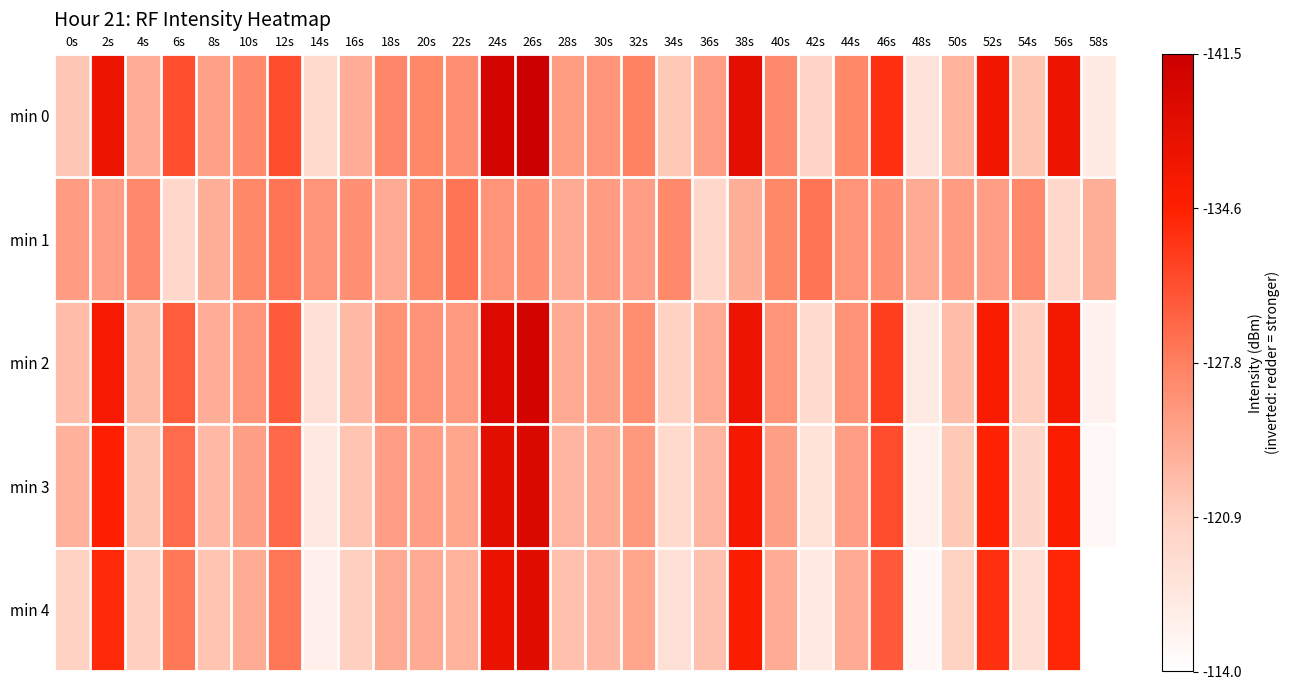

Rank the series by their maximum value, from highest to lowest.

min 0, min 2, min 3, min 4, min 1